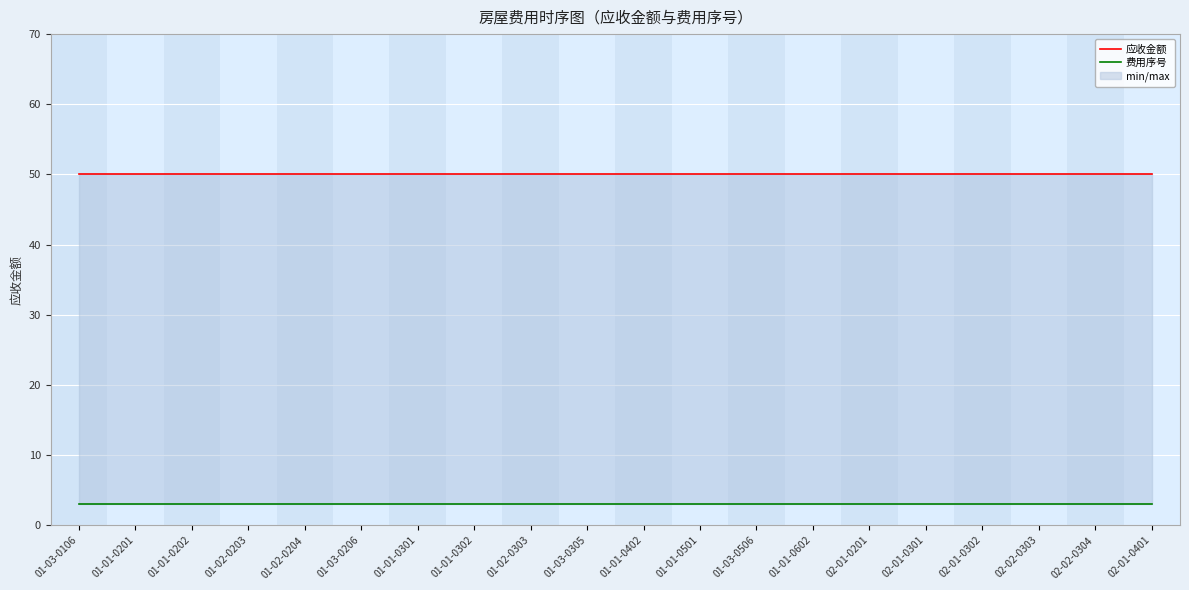

What is the approximate value of 应收金额 at 01-02-0303?

50